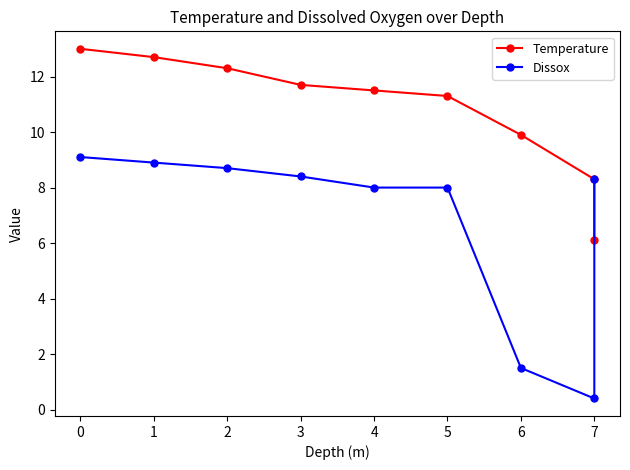

What is the difference between the second highest and second lowest values in the Temperature series?

4.4